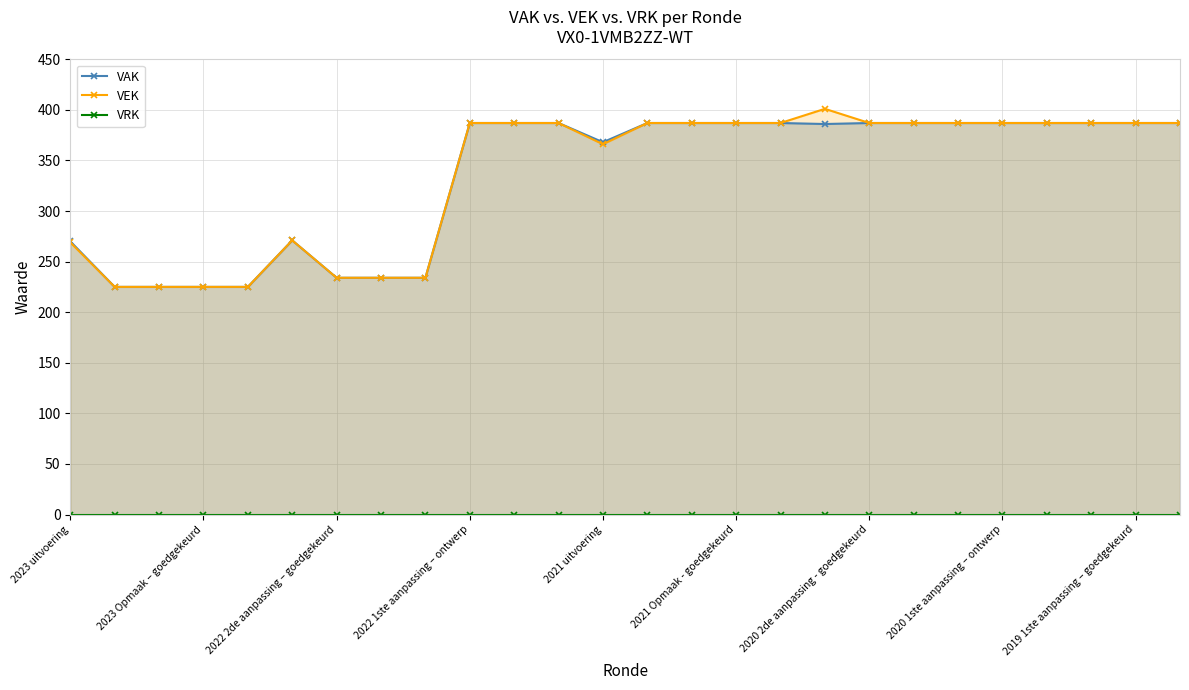

Between 10 and 16, which series saw the biggest shift?

VAK